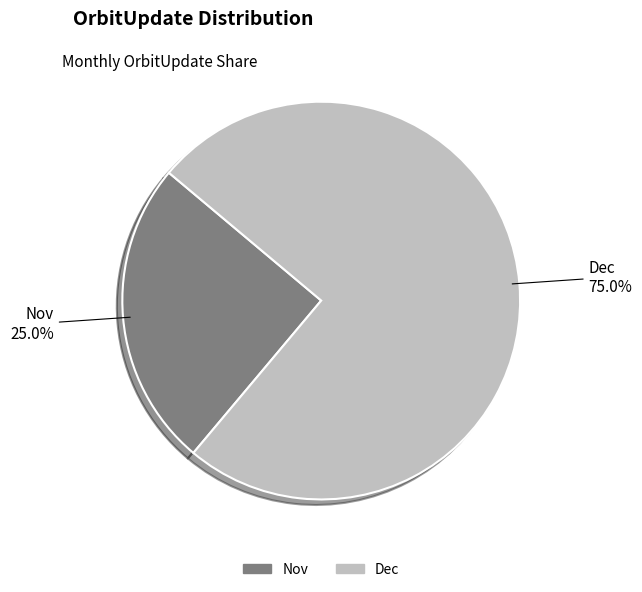

What percentage is the Dec slice, to the nearest percent?

75%